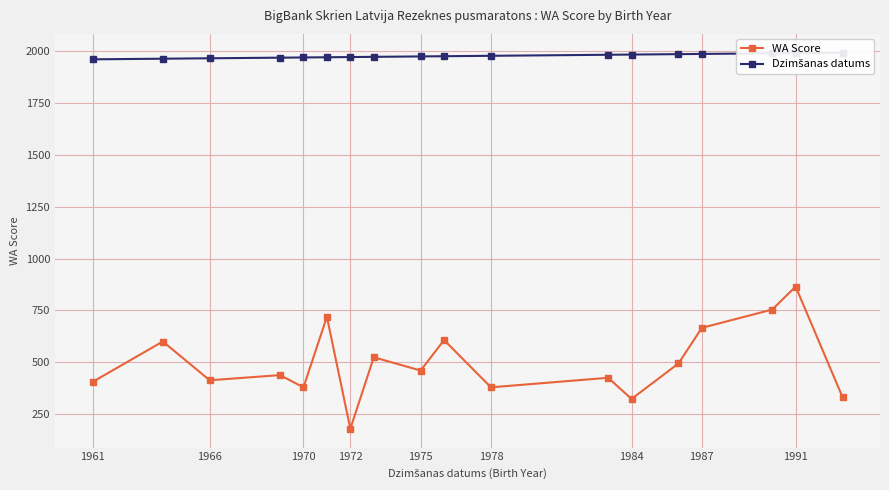

Which category has the highest value in the WA Score series?

1991